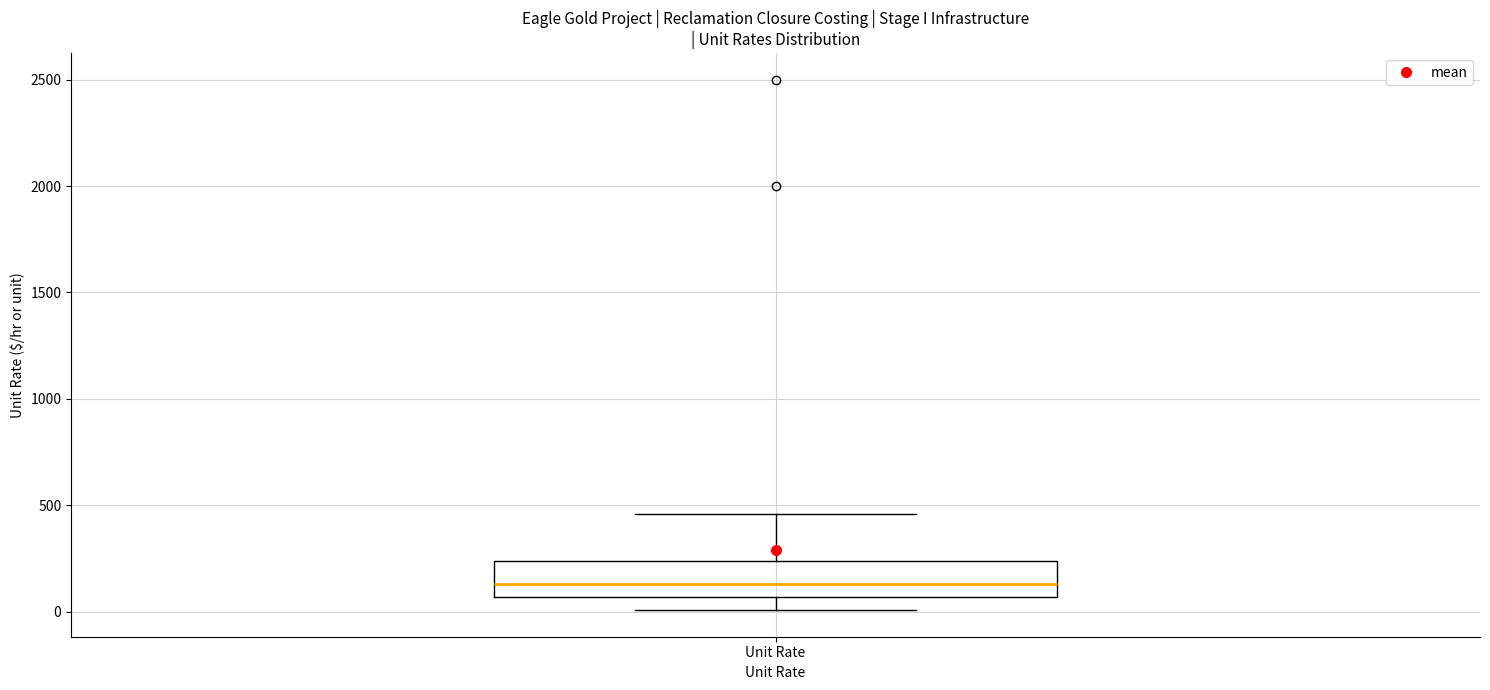

Transcribe this box plot: give where the median line is, the range the box spans, and where the two whiskers end, as read against the y-axis. The values are not printed on the chart, so give them approximately, as read against the axis.

median 150, box 50 to 250, whiskers 0 to 450